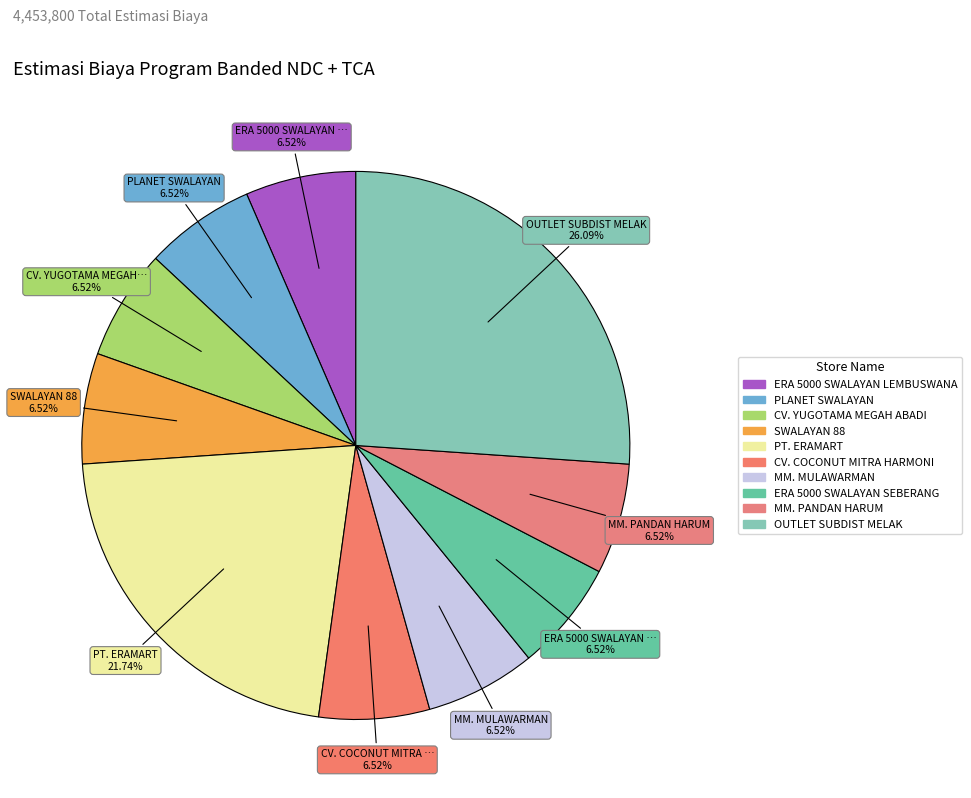

To the nearest percent, what portion does MM. MULAWARMAN represent?

7%